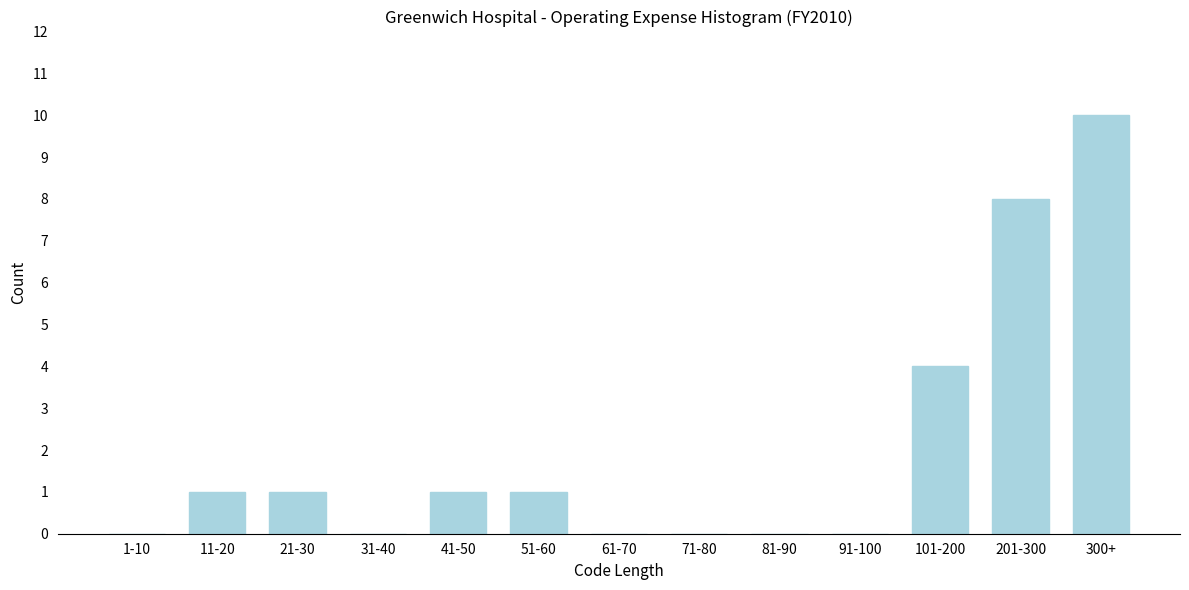

Reading left to right, list all the values displayed in this chart.

1-10=0	11-20=1	21-30=1	31-40=0	41-50=1	51-60=1	61-70=0	71-80=0	81-90=0	91-100=0	101-200=4	201-300=8	300+=10